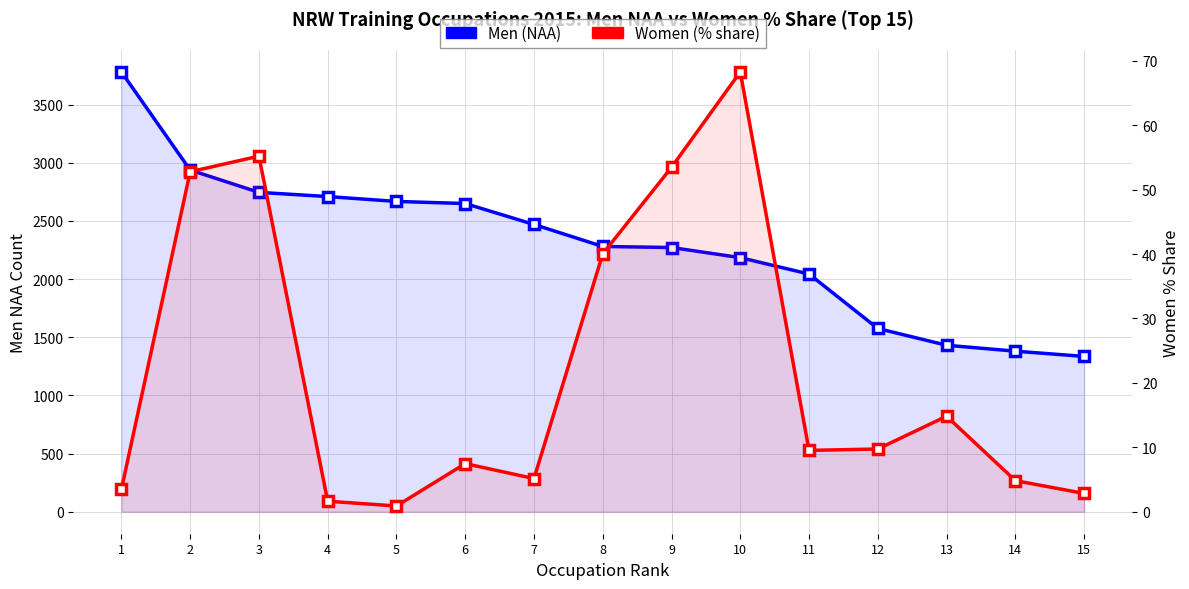

What is the difference between the Men (NAA) values at 14 and 7?

1089.0